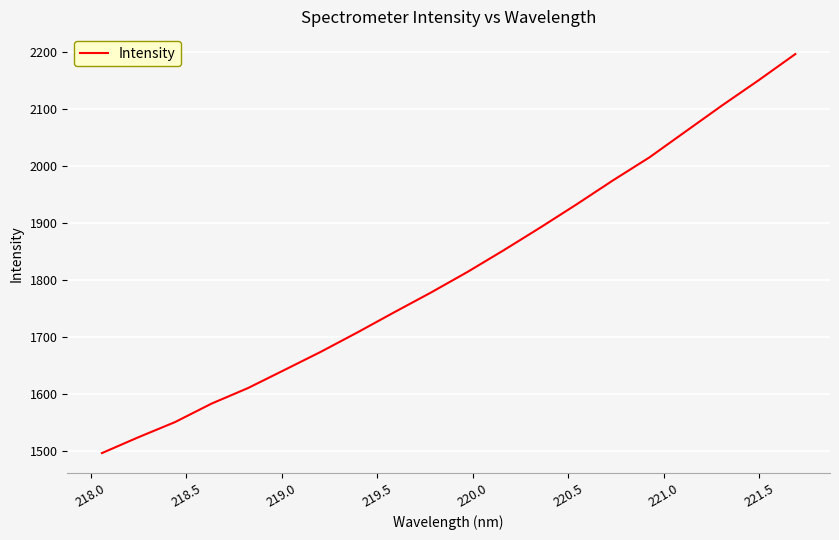

What is the minimum value shown in the chart?

1496.3